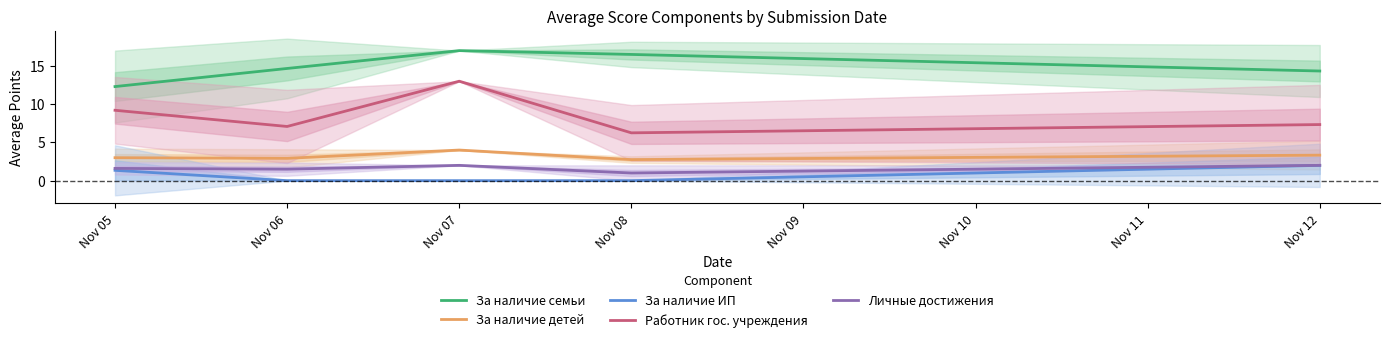

Where is За наличие детей nearest to the value 3?

Nov 05